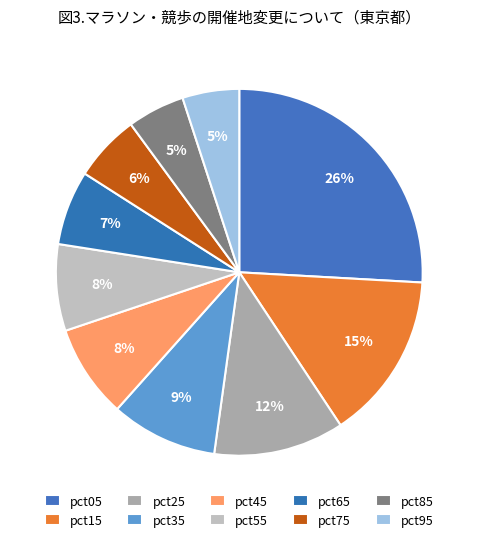

Between pct75 and pct35, which is larger?

pct35